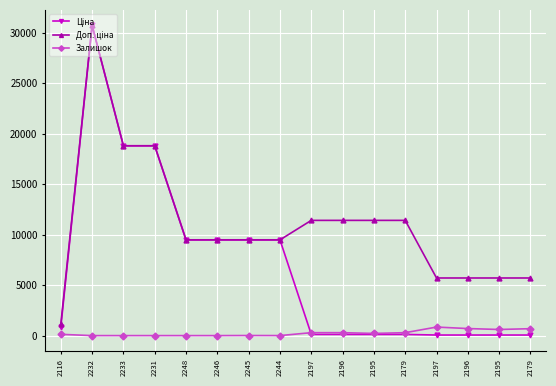

What is the average value of the Ціна series?

6733.4